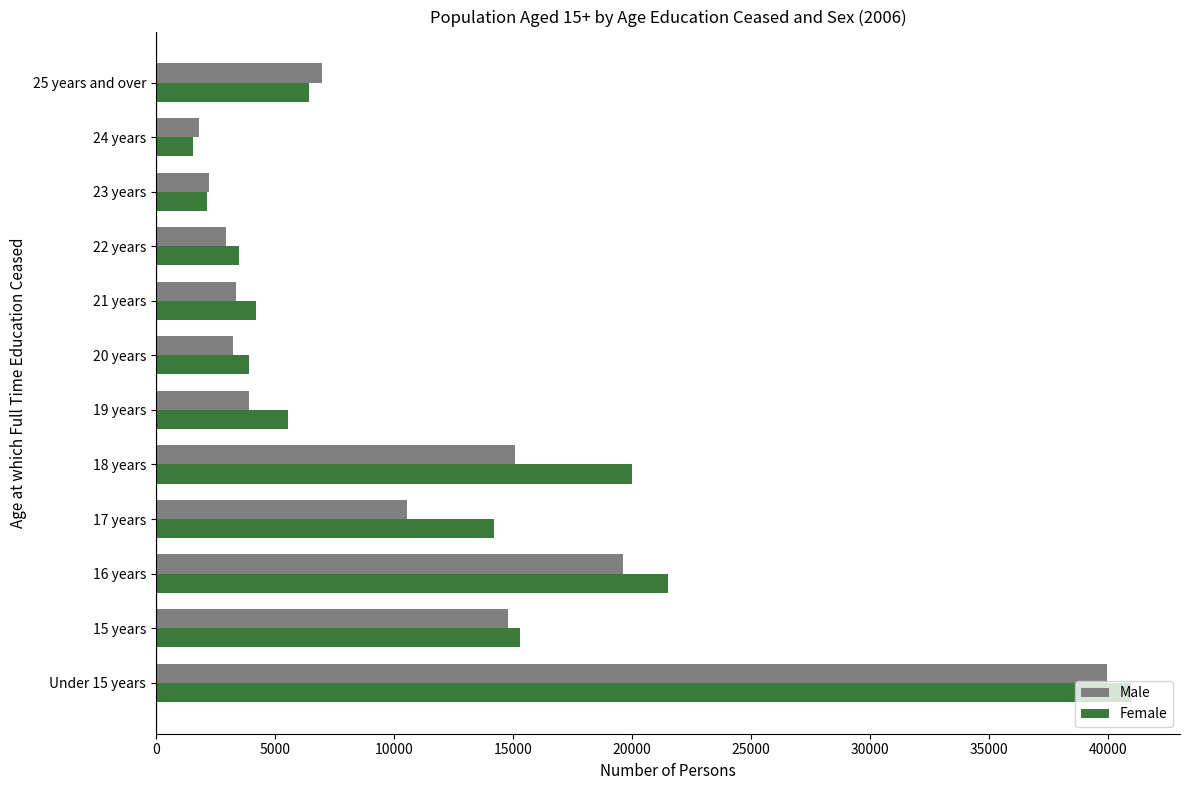

What is the smallest value displayed?

1567